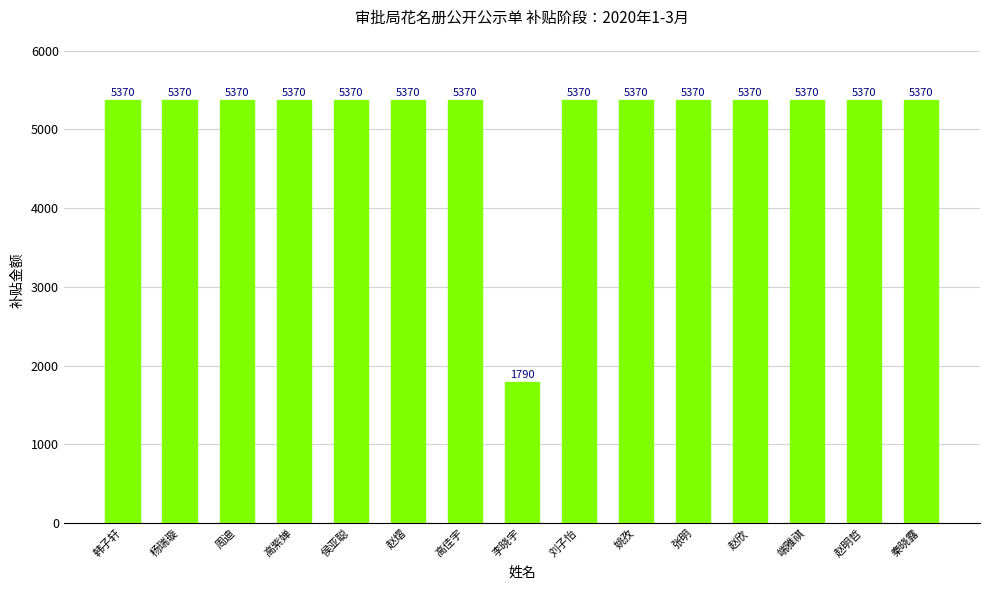

How many values are below 5370?

1